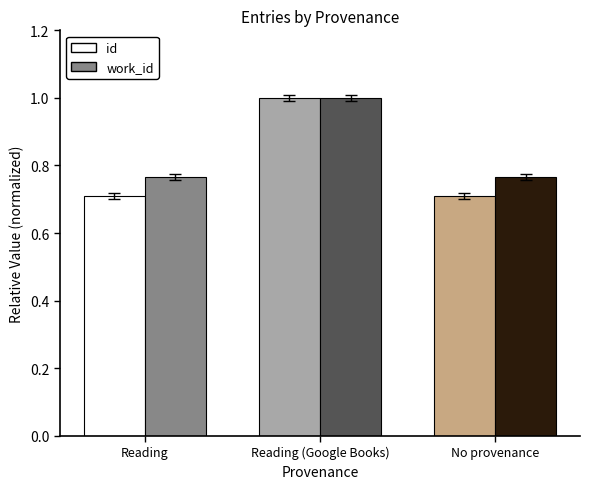

What is the maximum value shown in the chart?

1.0